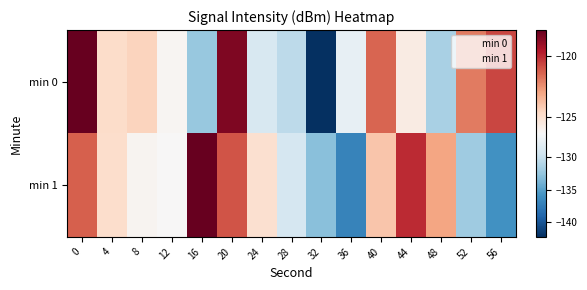

Reading left to right, transcribe all the data shown in this chart.

min 0: 0=-117.8	4=-124.8	8=-124.4	12=-126.2	16=-132.4	20=-118.4	24=-129.0	28=-130.5	32=-142.3	36=-127.7	40=-121.4	44=-125.6	48=-131.5	52=-122.0	56=-120.7
min 1: 0=-121.3	4=-124.9	8=-126.1	12=-126.4	16=-117.8	20=-121.0	24=-125.0	28=-129.0	32=-133.0	36=-137.0	40=-124.0	44=-120.0	48=-123.0	52=-132.0	56=-136.0